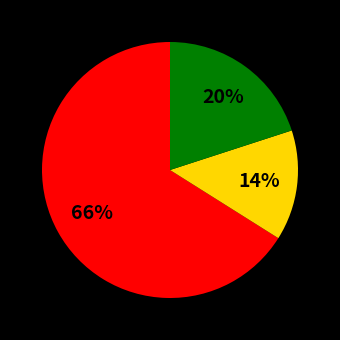

To the nearest percent, what is the difference between the largest and smallest slice percentages?

52%